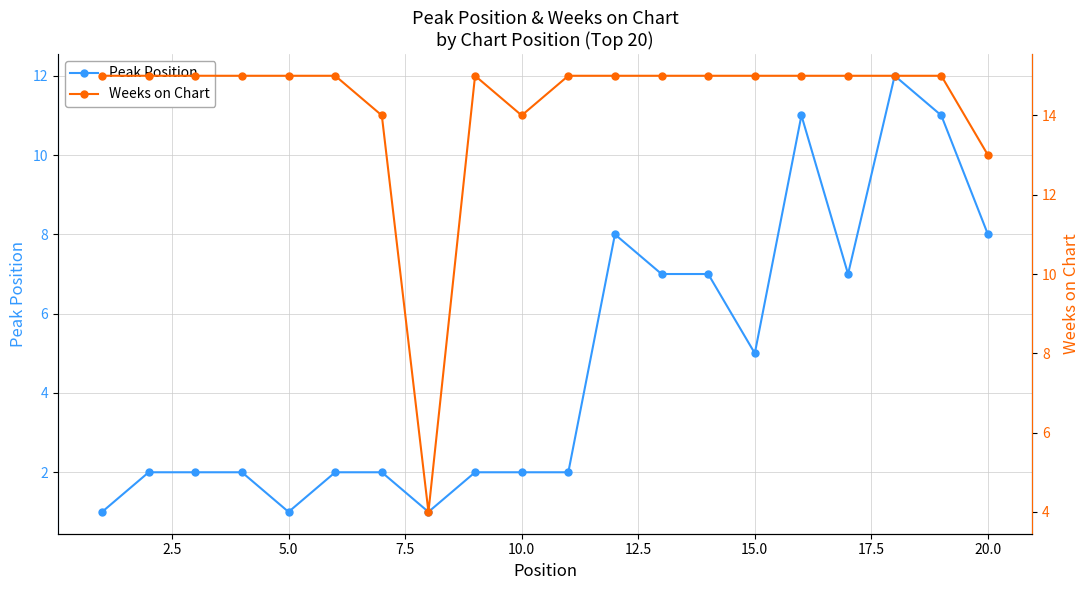

True or false: Peak Position has more than 0 points higher than both neighbors.

True